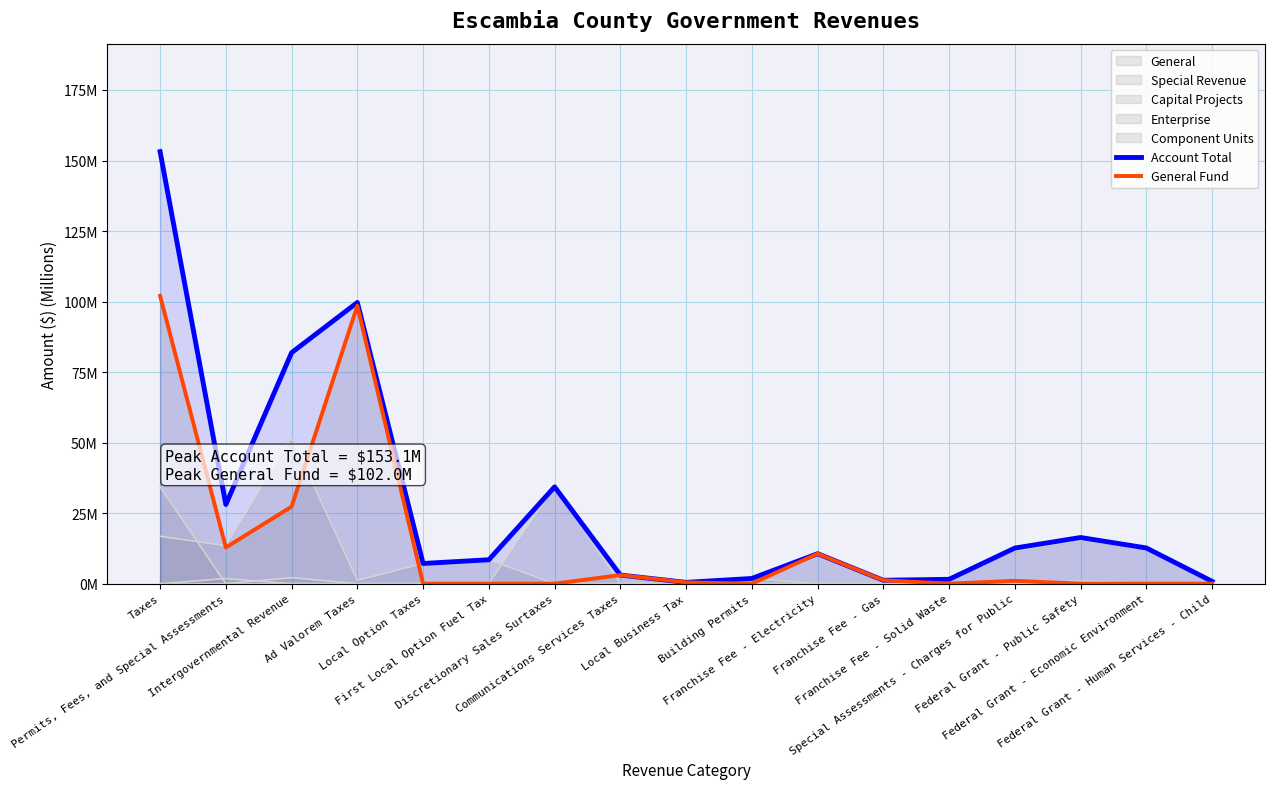

What is the label of the 5th point from the left?

Local Option Taxes